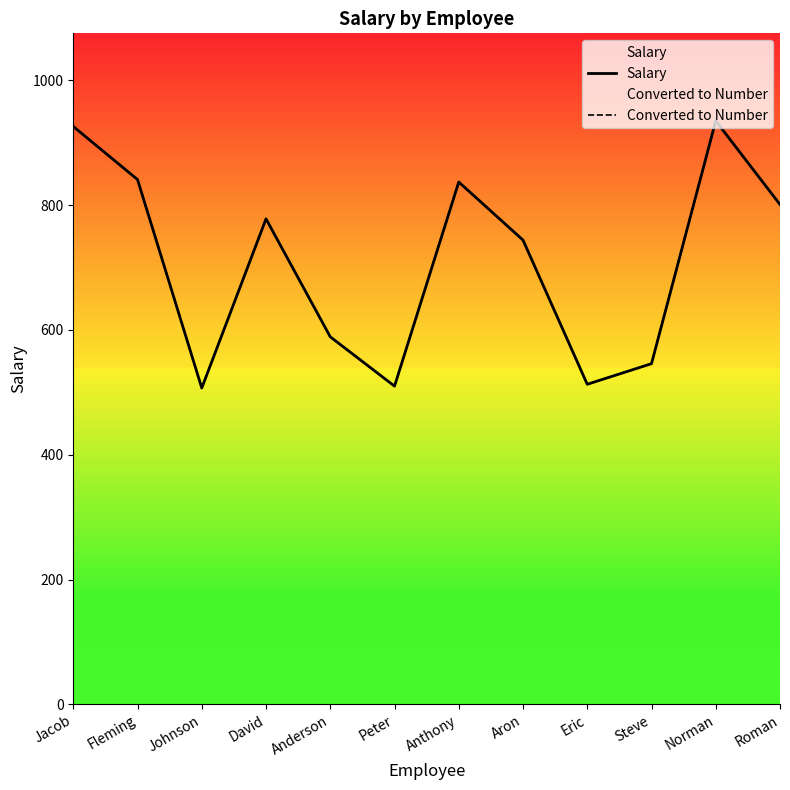

Does the chart have visible grid lines?

No